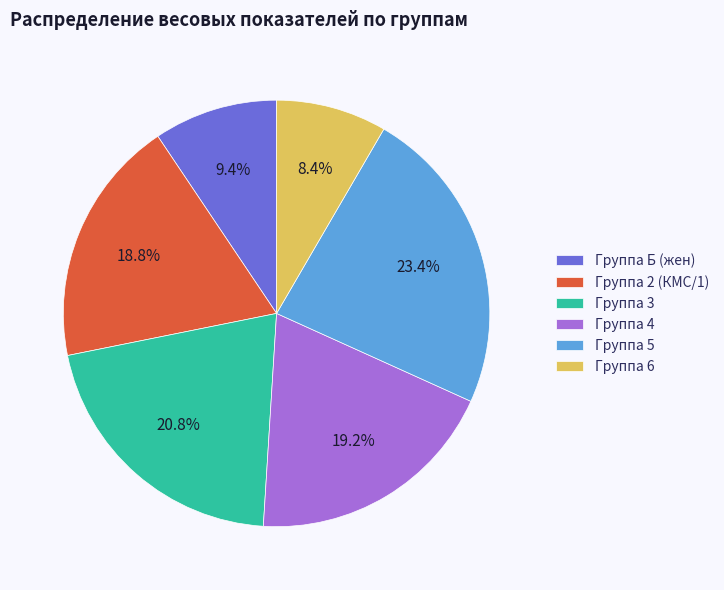

Approximately how many times larger is the value at Группа 6 compared to Группа 4?

0.4